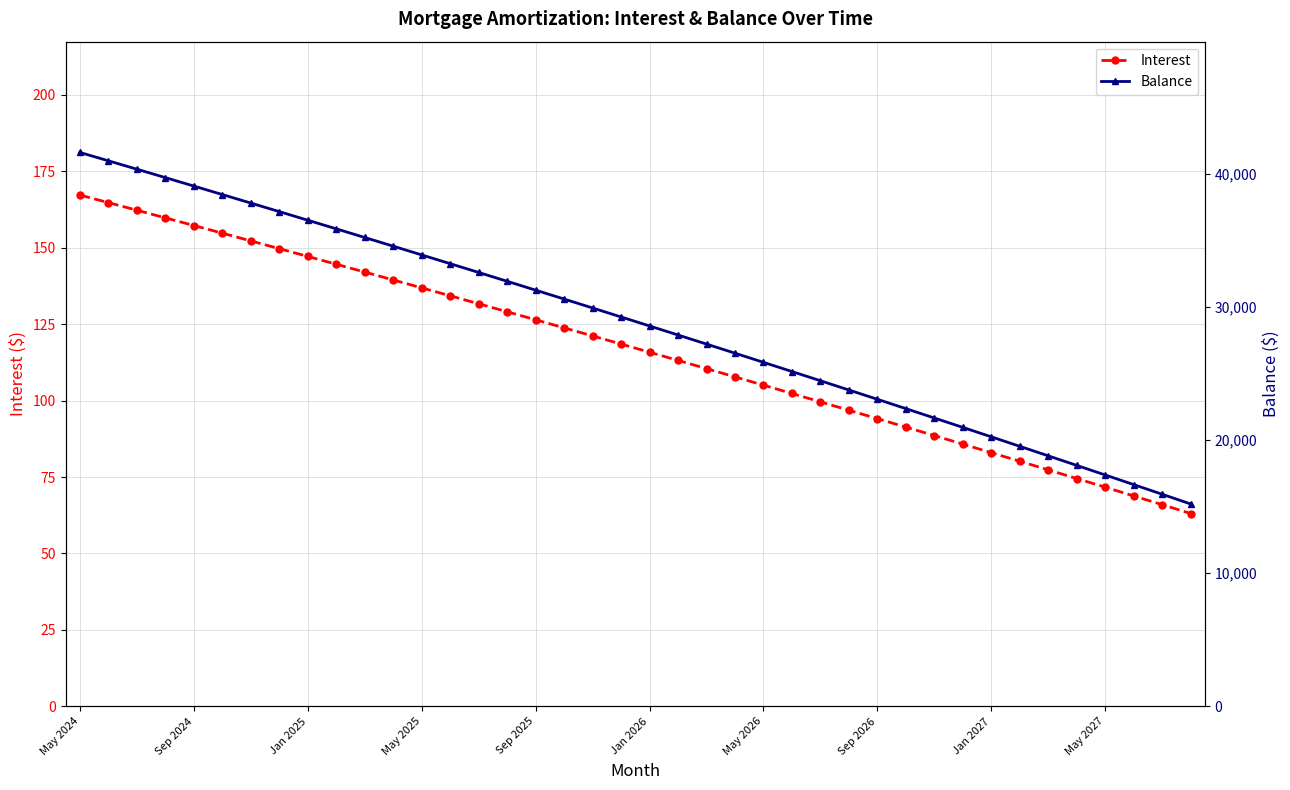

True or false: Interest and Balance intersect in this chart.

False